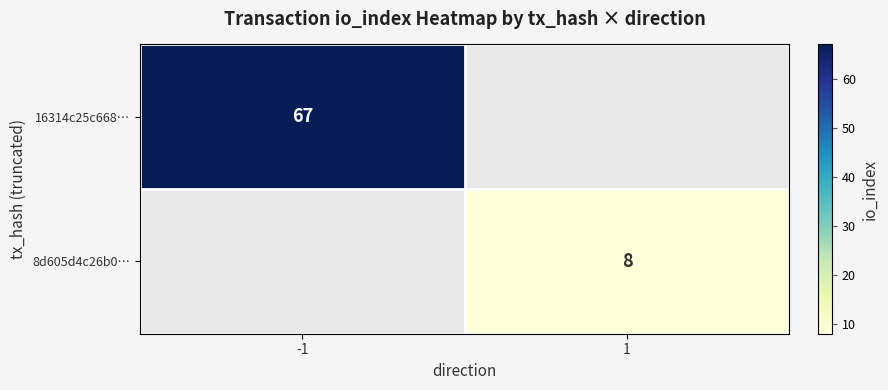

Is it true that 16314c25c668… equals 36 at -1?

False